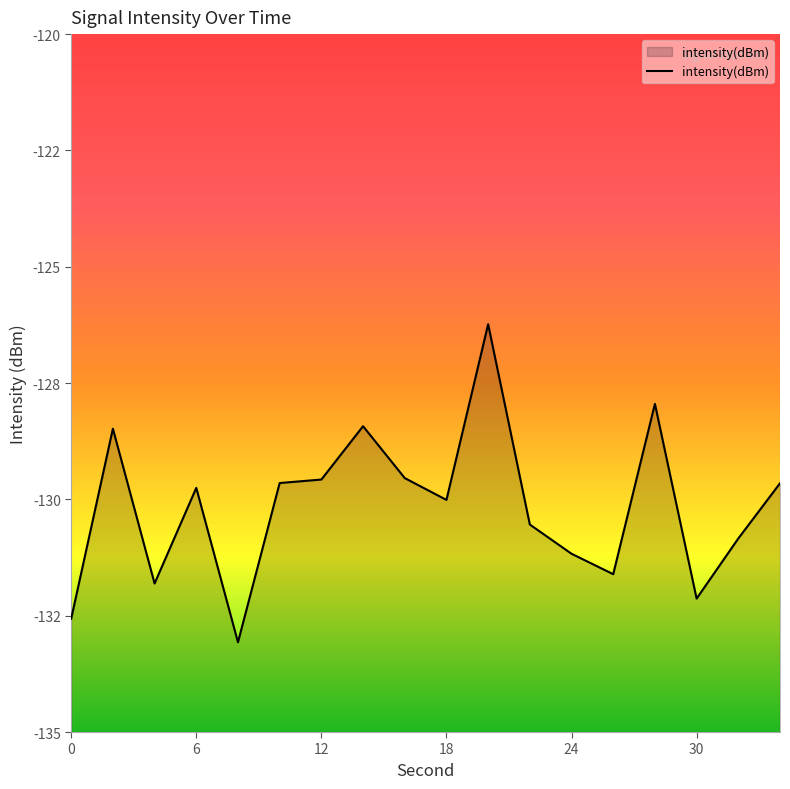

How many interior local peaks (higher than both neighbors) does the data have?

5